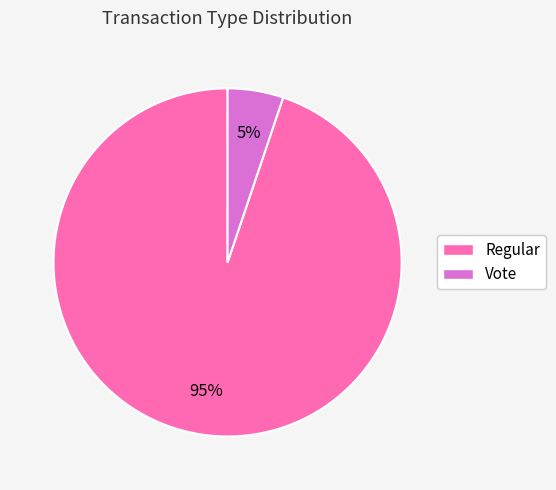

To the nearest percent, what percentage of the pie is Vote?

5%